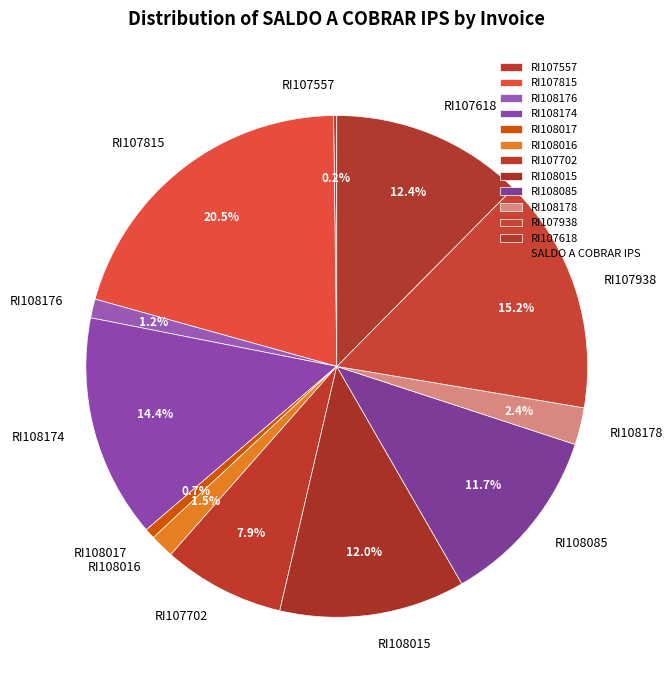

To the nearest percent, what is the average slice percentage?

8%